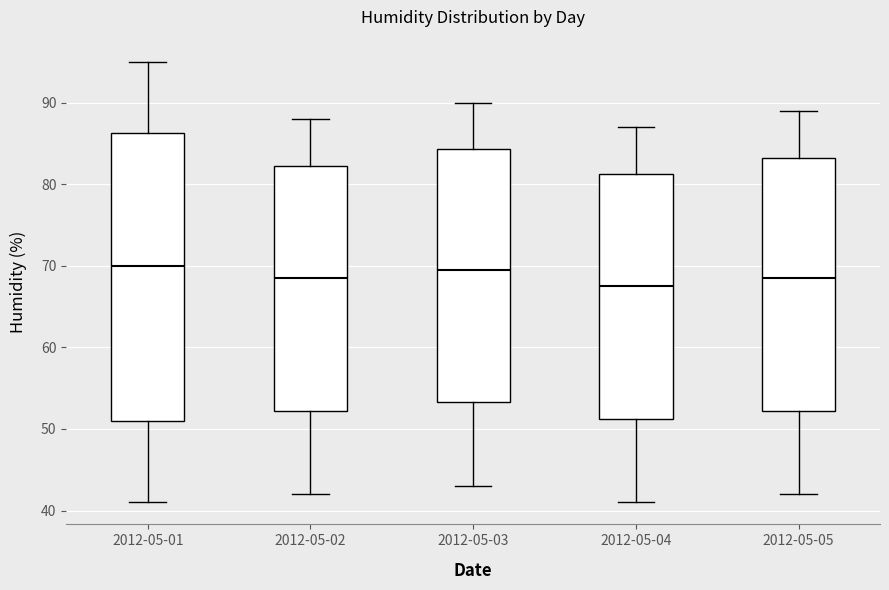

Reading left to right, read every box against the y-axis: the position of its median line, the range the box covers, and the ends of its whiskers. The values are not printed on the chart, so give them approximately, as read against the axis.

2012-05-01: median 70, box 51 to 86, whiskers 41 to 95
2012-05-02: median 69, box 52 to 82, whiskers 42 to 88
2012-05-03: median 70, box 53 to 84, whiskers 43 to 90
2012-05-04: median 68, box 51 to 81, whiskers 41 to 87
2012-05-05: median 69, box 52 to 83, whiskers 42 to 89